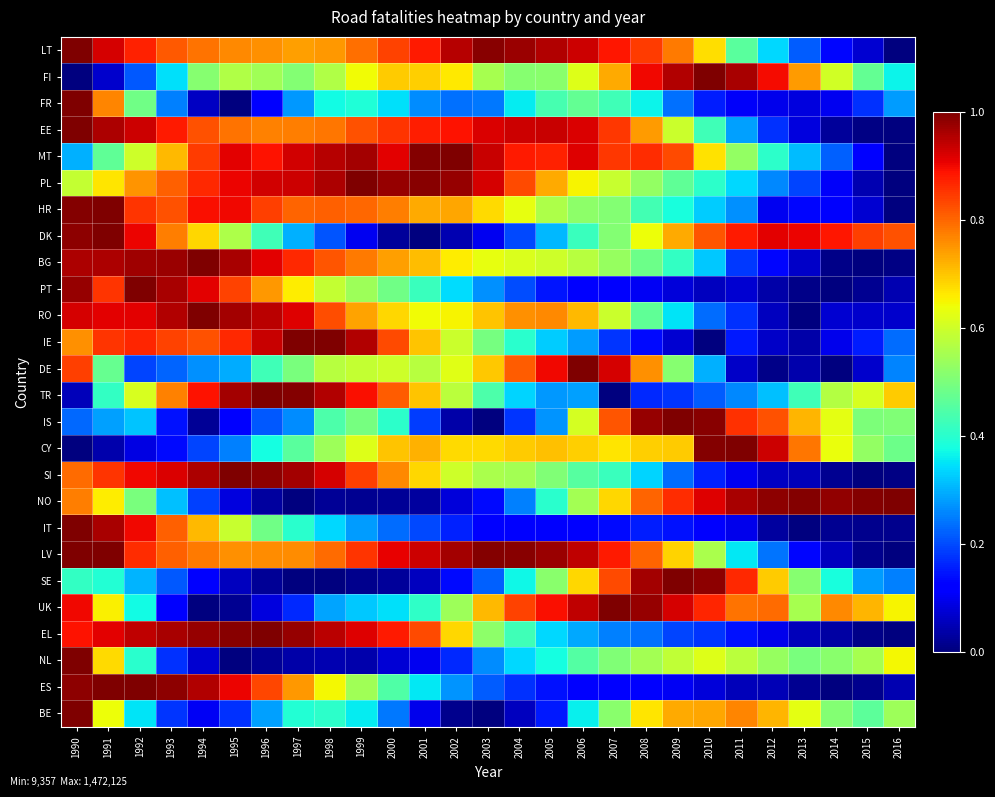

At how many categories does at least one series exceed 0?

27